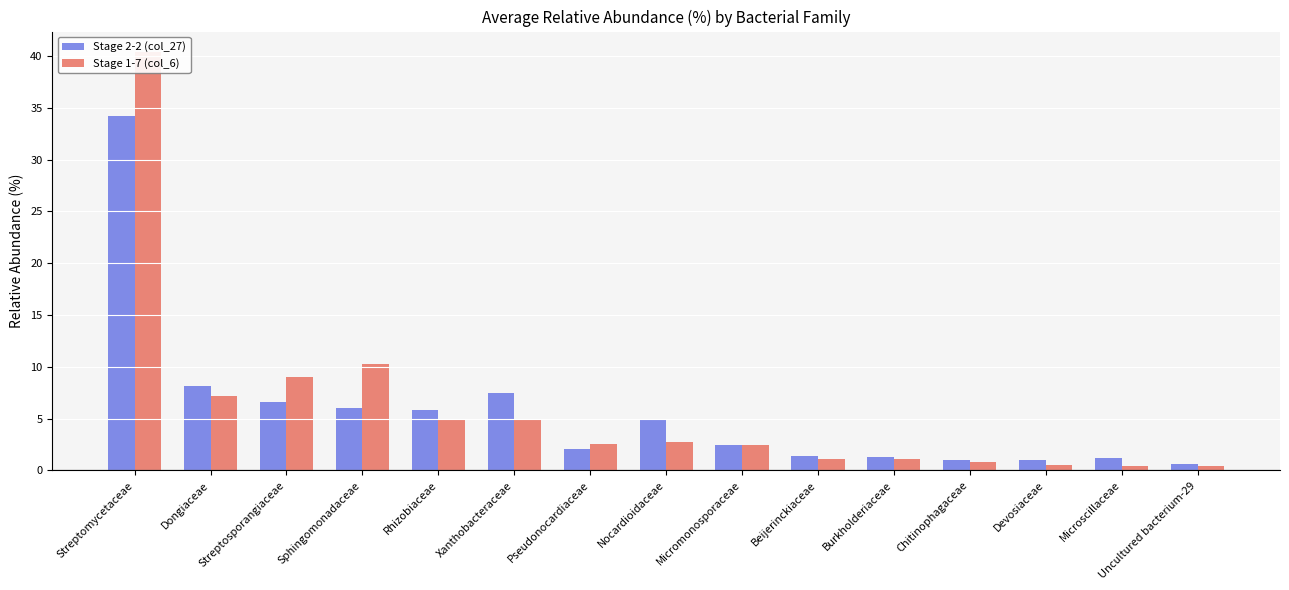

What is the highest value of the Stage 2-2 (col_27) series?

34.3